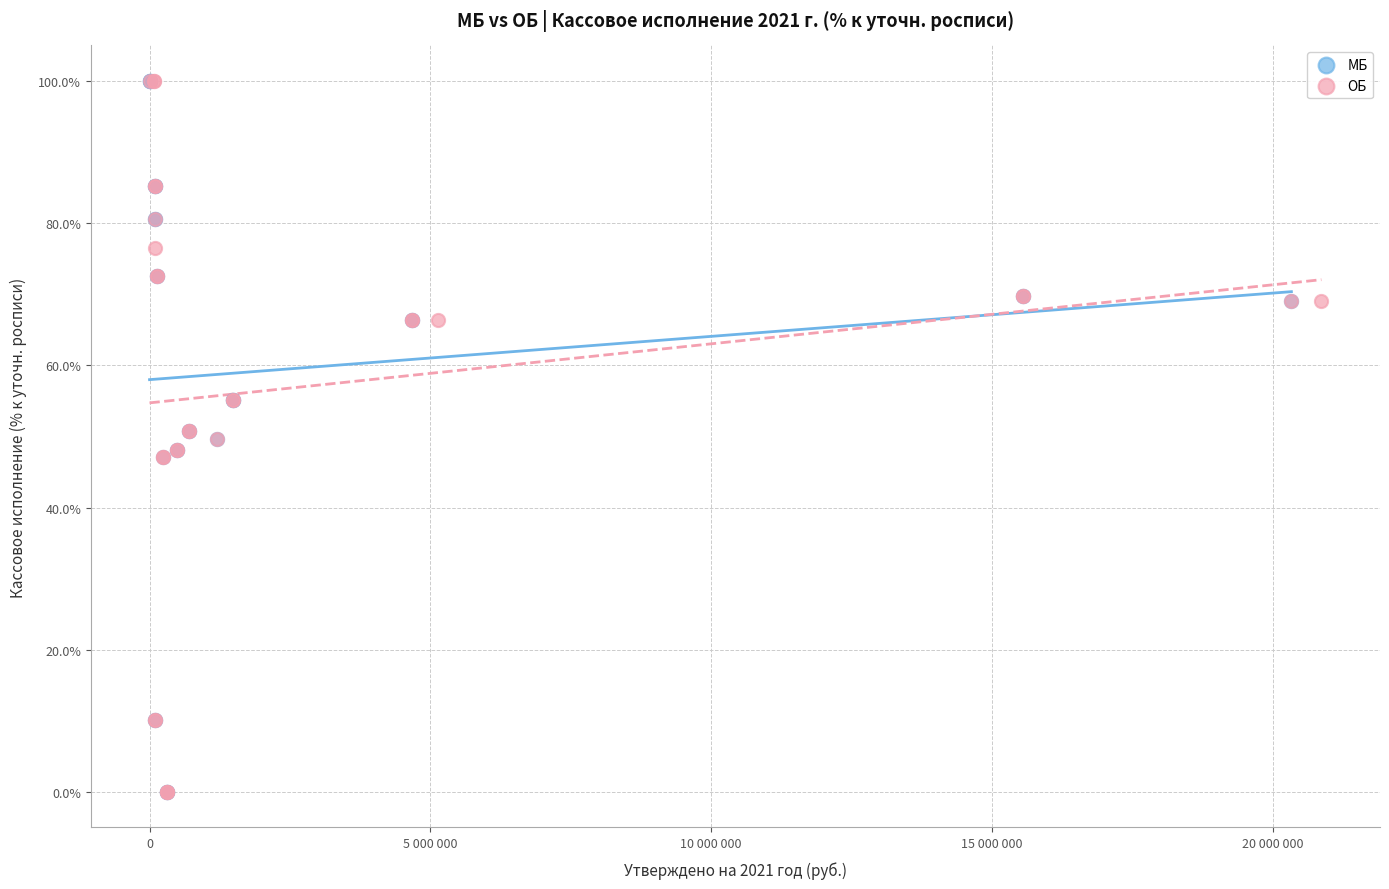

What are all the series names shown in the legend?

МБ, ОБ